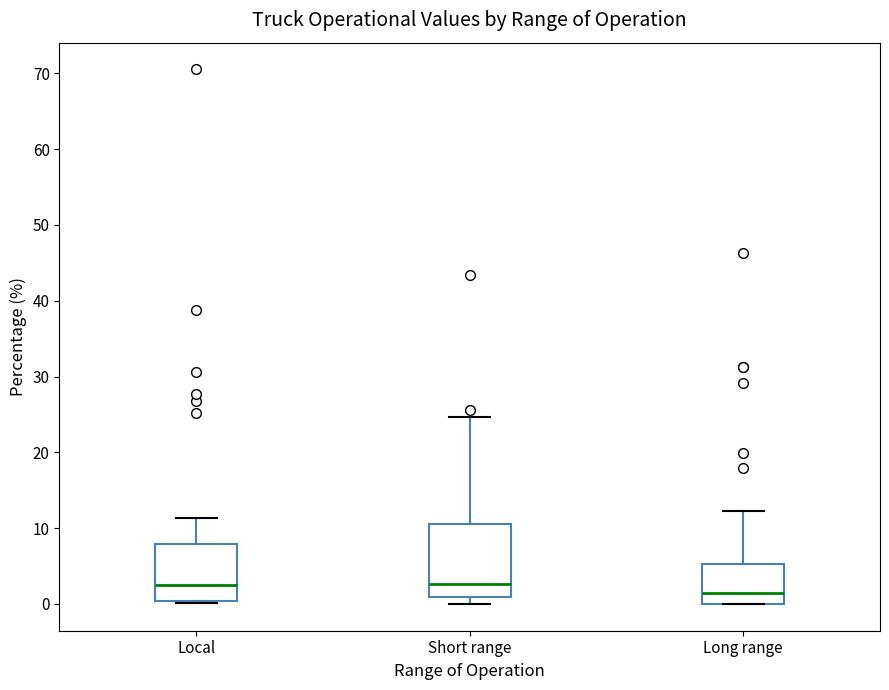

Reading left to right, transcribe this box plot: for each box, give where its median line is, the range the box spans, and where its two whiskers end, as read against the y-axis. The values are not printed on the chart, so give them approximately, as read against the axis.

Local: median 2, box 0 to 8, whiskers 0 (just below the box's lower edge) to 11
Short range: median 3, box 1 to 11, whiskers 0 to 25
Long range: median 1, box 0 to 5, whiskers 0 to 12